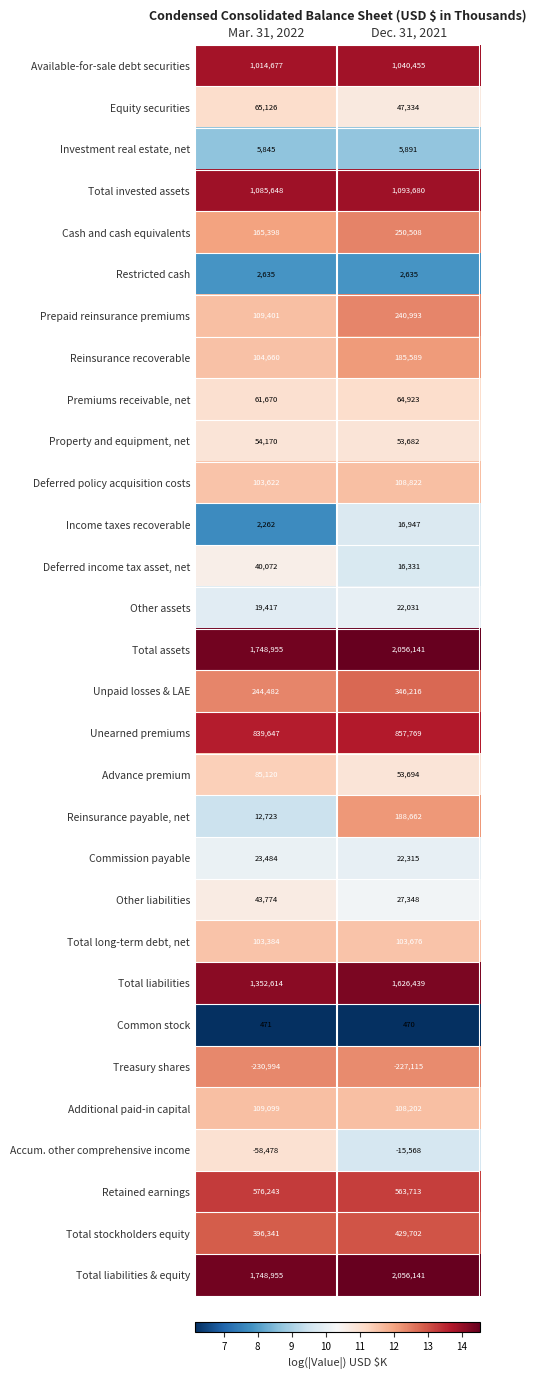

True or false: Total liabilities has a value of 2714310 at Dec. 31, 2021.

False